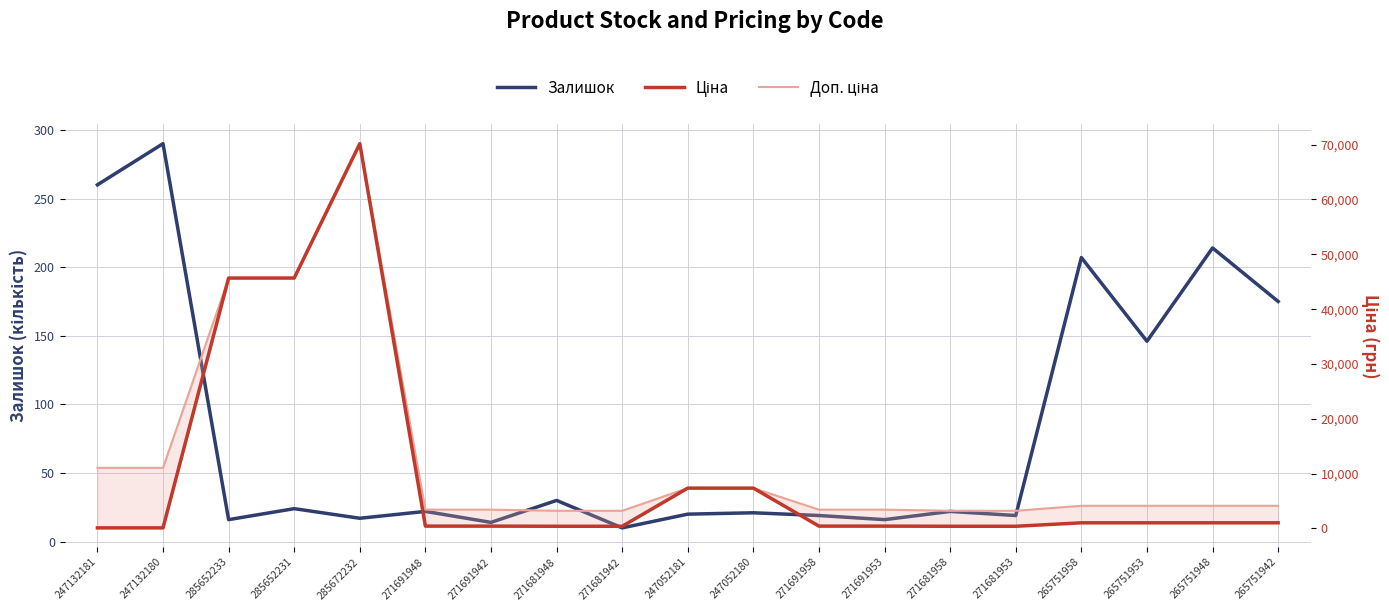

How many lines are shown in the chart?

3